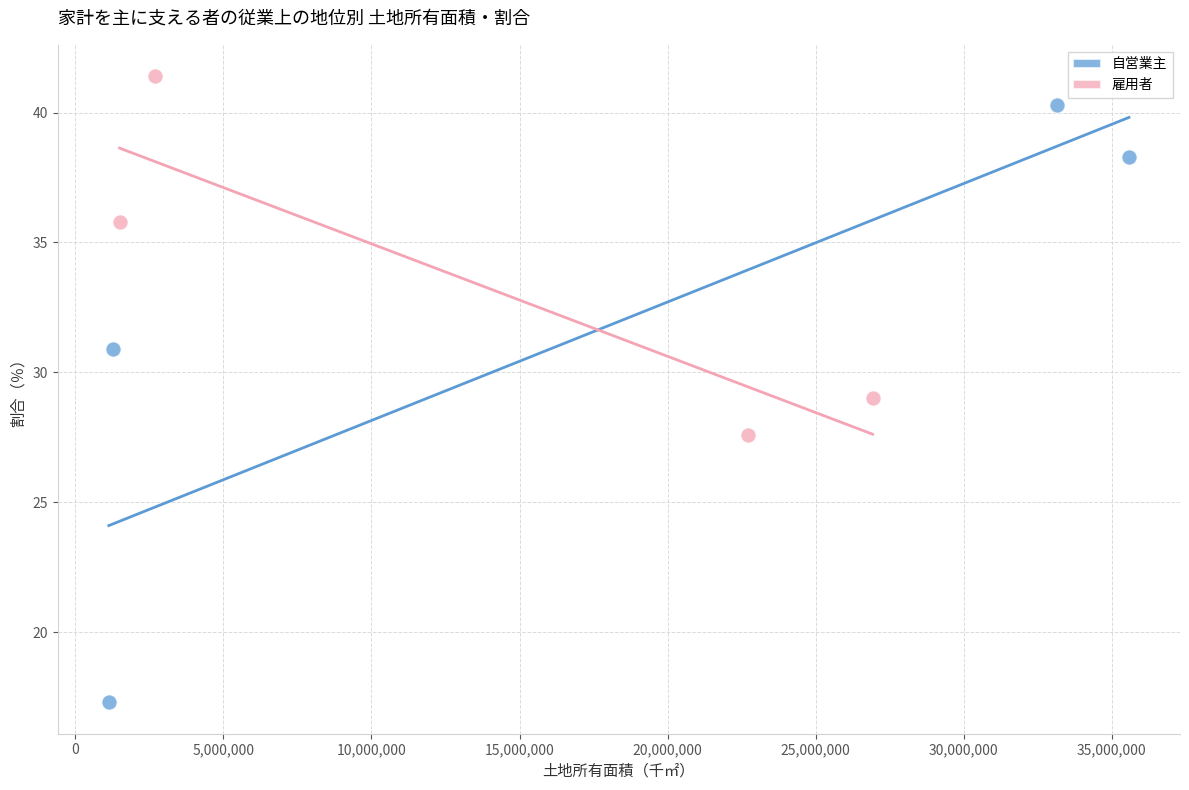

Which series reaches the maximum Y coordinate?

雇用者